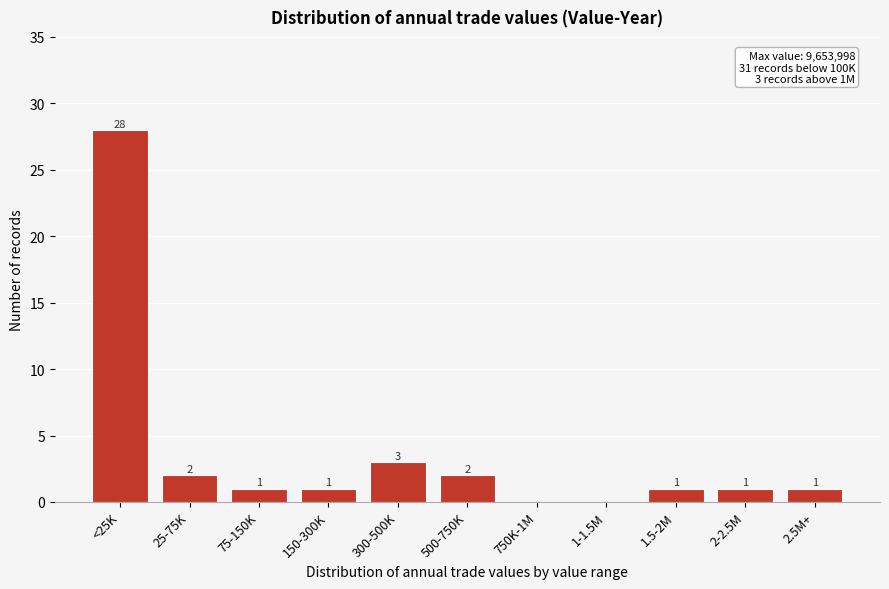

Reading left to right, extract all data points from this chart.

<25K=28	25-75K=2	75-150K=1	150-300K=1	300-500K=3	500-750K=2	750K-1M=0	1-1.5M=0	1.5-2M=1	2-2.5M=1	2.5M+=1